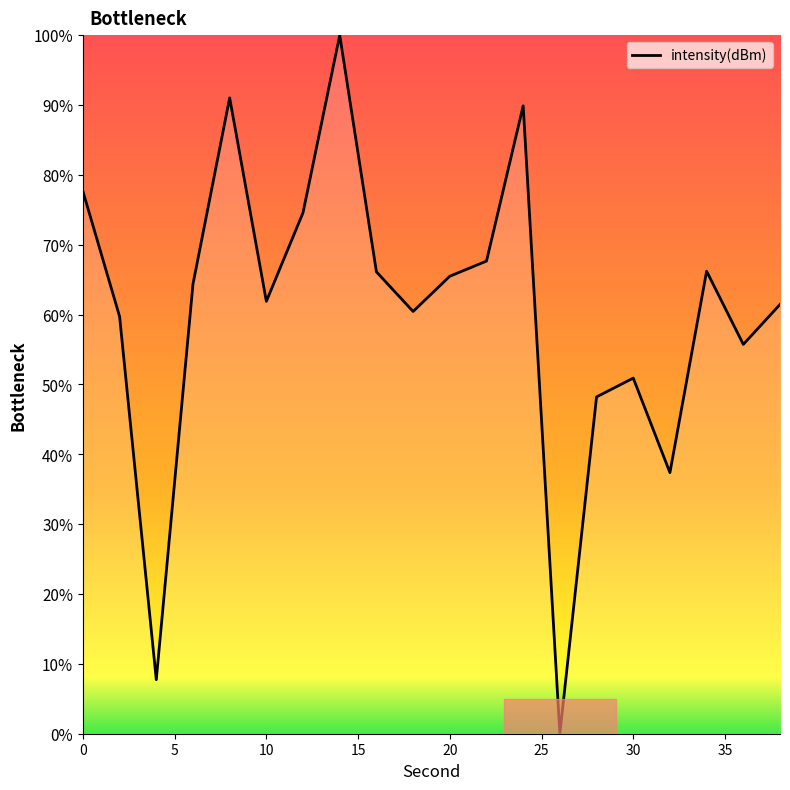

How many lines are shown in the chart?

1